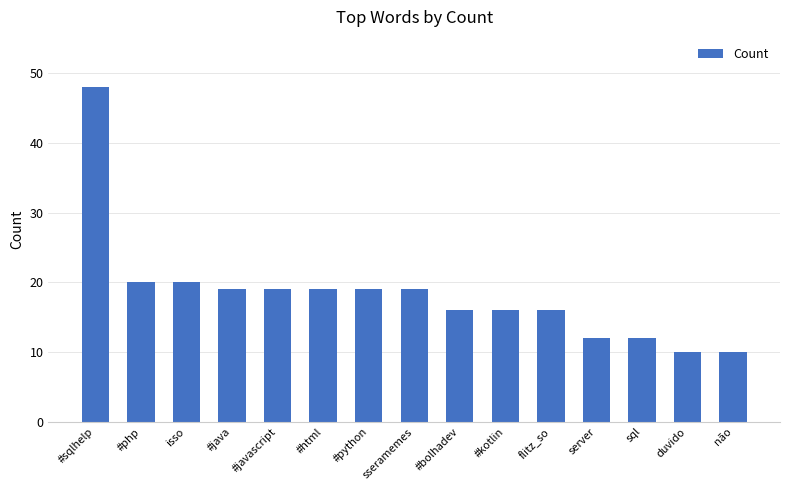

Reading left to right, list all the values displayed in this chart.

#sqlhelp=48	#php=20	isso=20	#java=19	#javascript=19	#html=19	#python=19	sseramemes=19	#bolhadev=16	#kotlin=16	flitz_so=16	server=12	sql=12	duvido=10	não=10